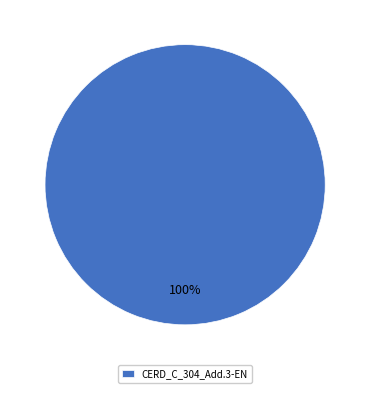

Is it true that CERD_C_304_Add.3-EN is 86% of the pie?

False